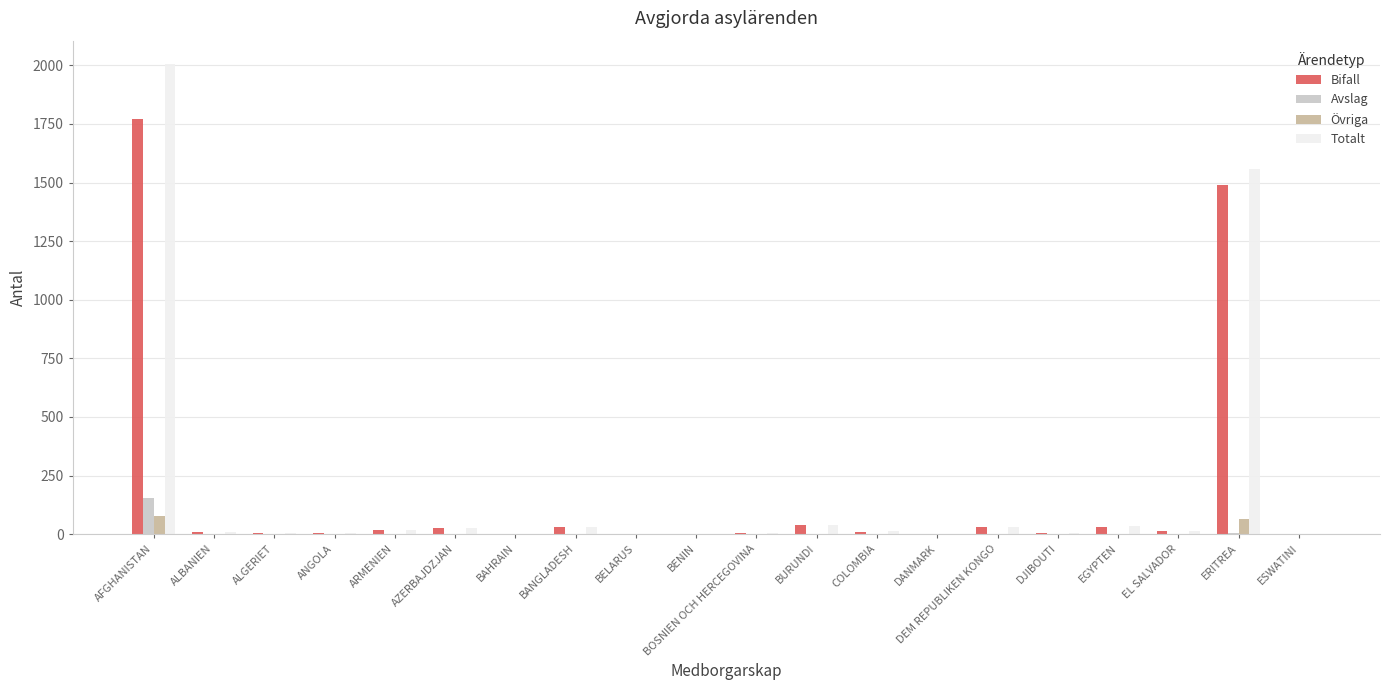

Which category has the highest value in the Avslag series?

AFGHANISTAN